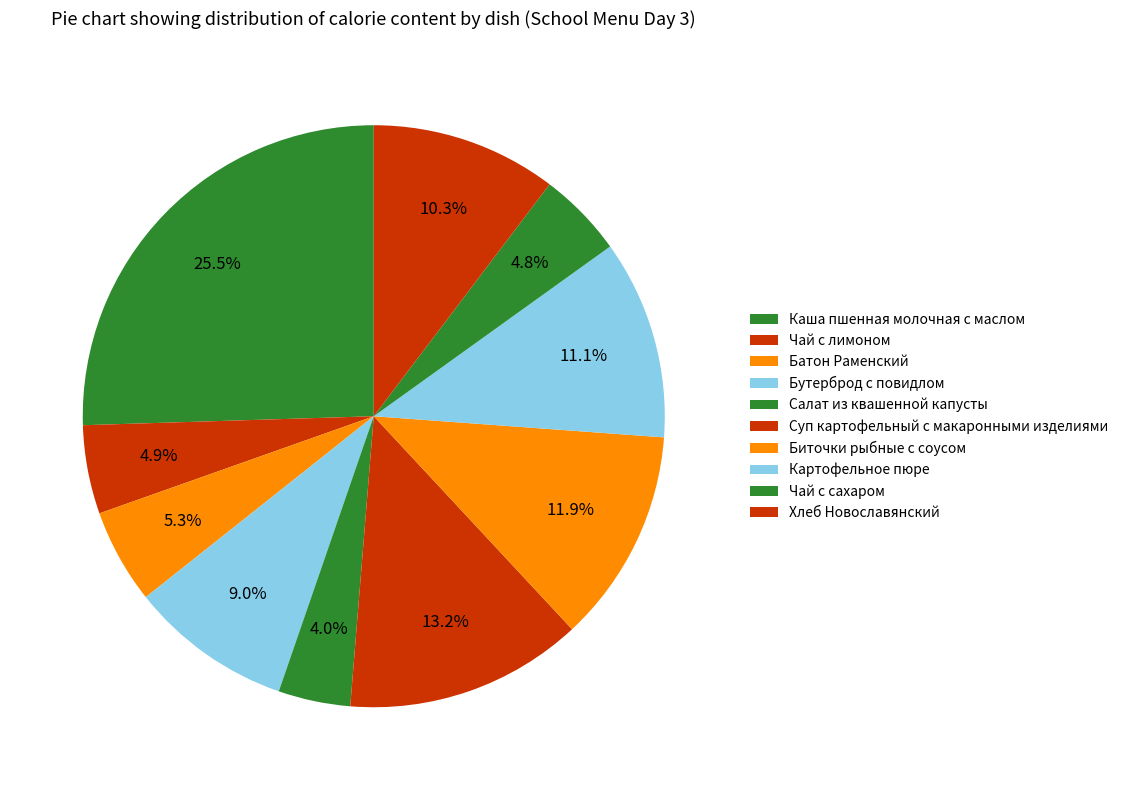

Count the number of slices in the pie.

10